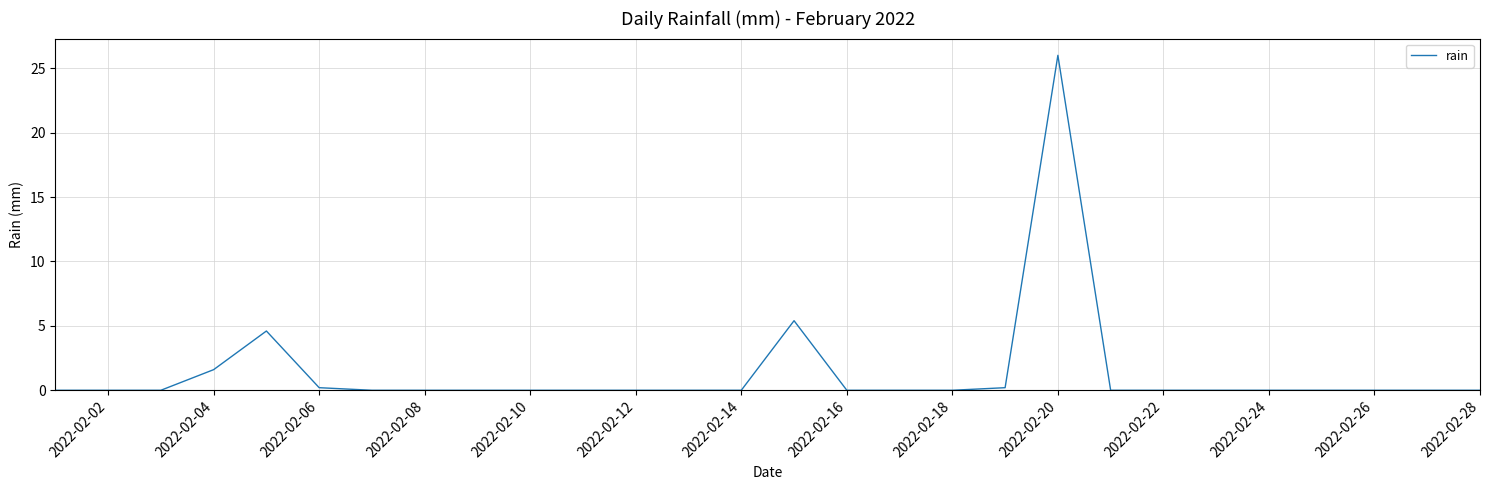

What is the difference between the maximum and minimum values?

26.0